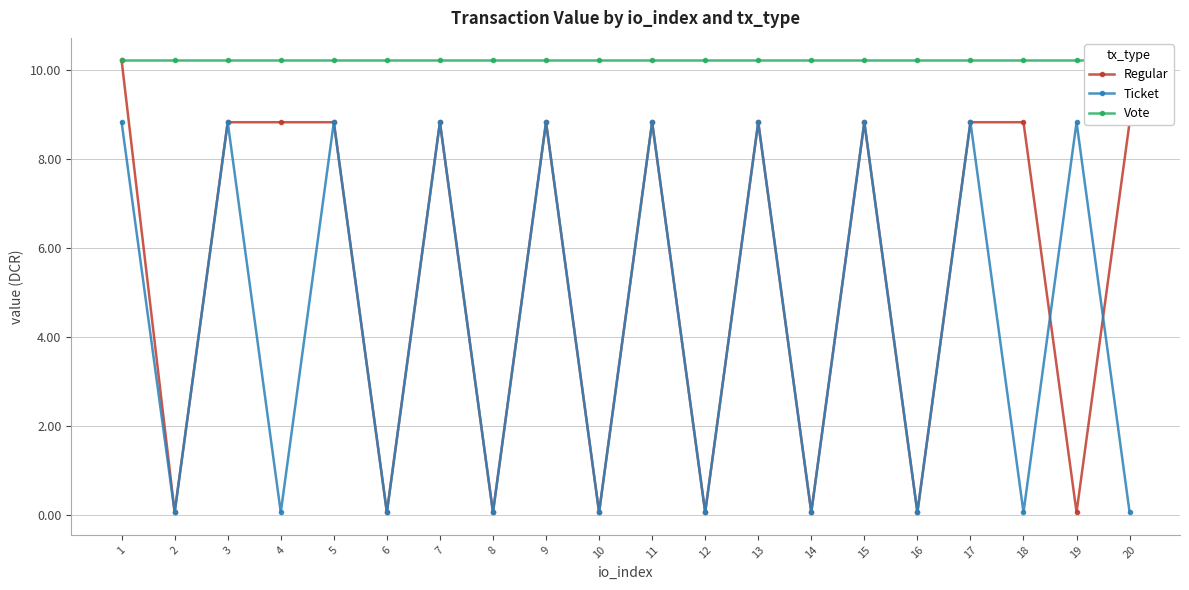

True or false: Vote and Ticket cross at least once.

False